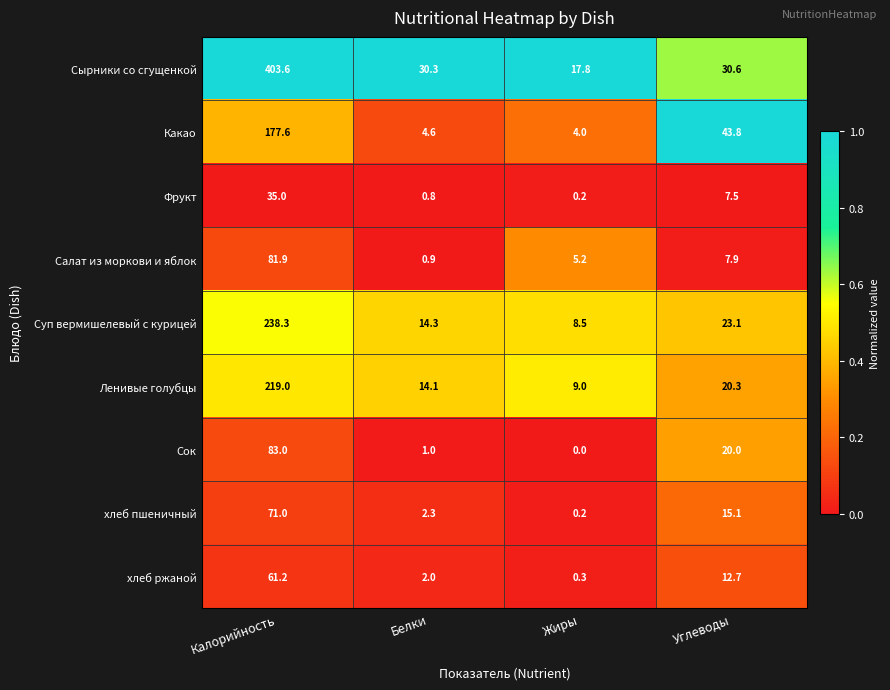

The Сырники со сгущенкой series shows 12.7 at Белки. True or false?

False